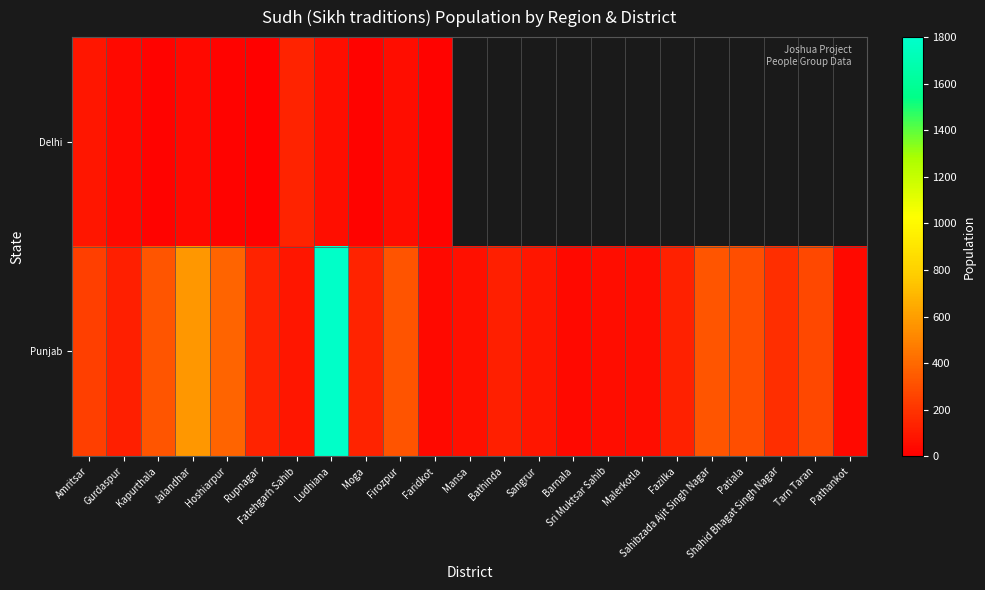

At which category does the chart reach its minimum across all series?

Rupnagar